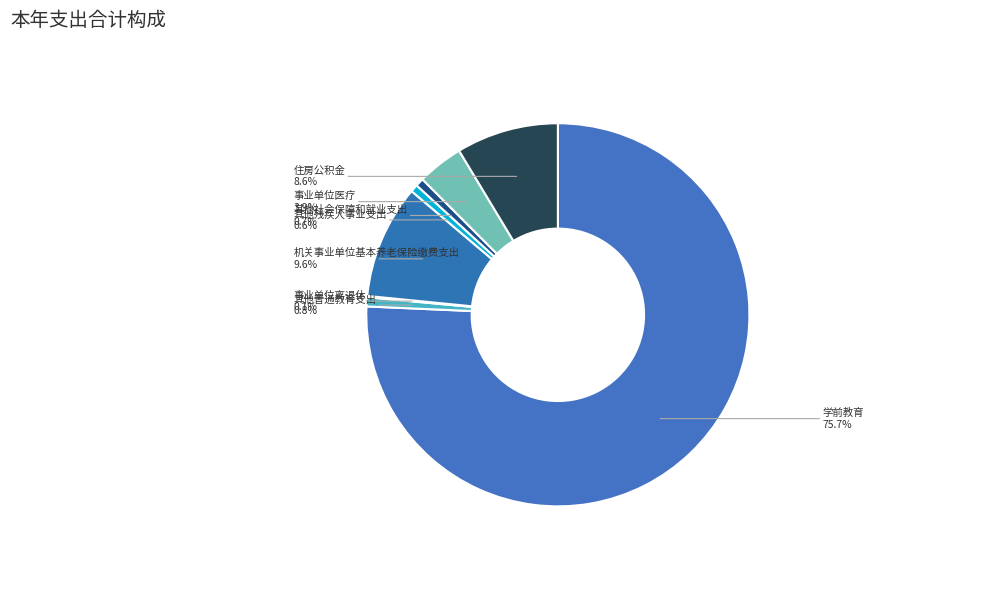

What percentage is the 其他社会保障和就业支出 slice, to the nearest percent?

1%